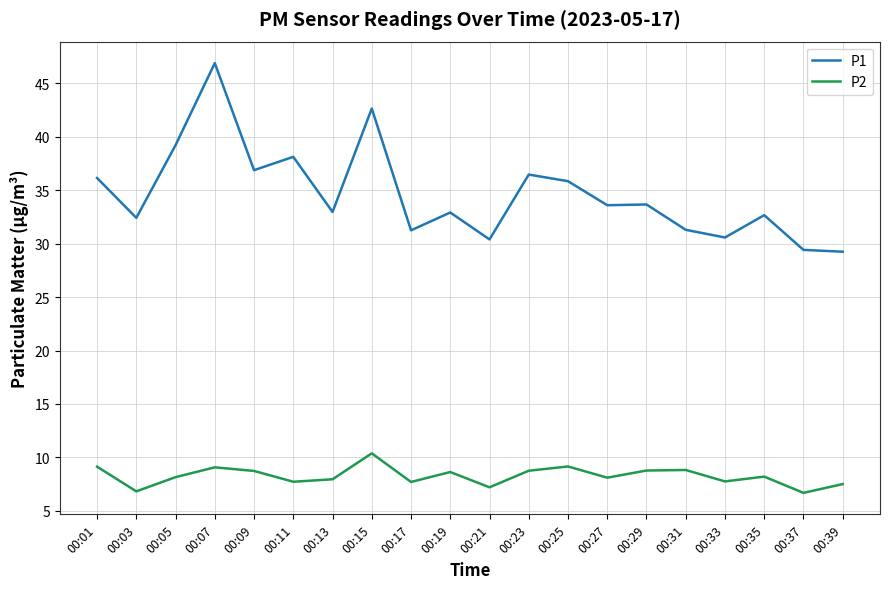

What is the minimum value for P2?

6.7